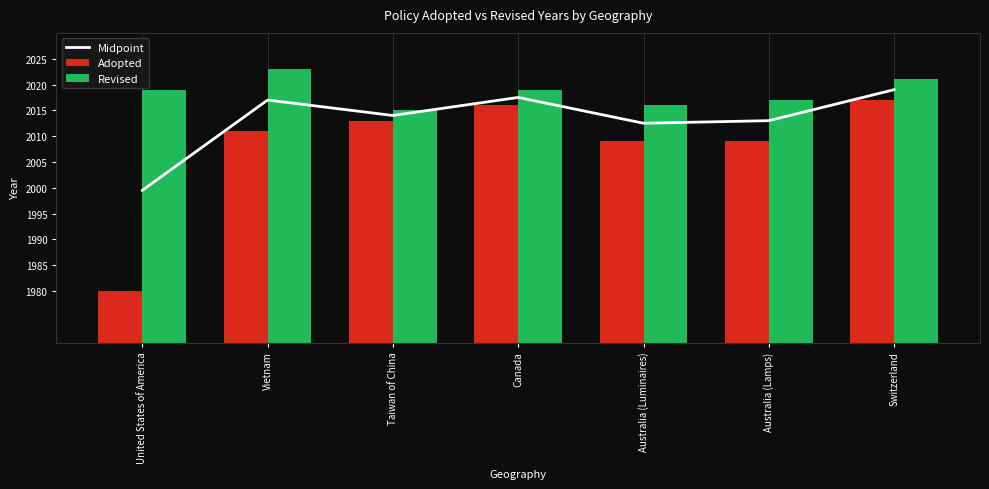

At which category is the sum across all series the highest?

Switzerland